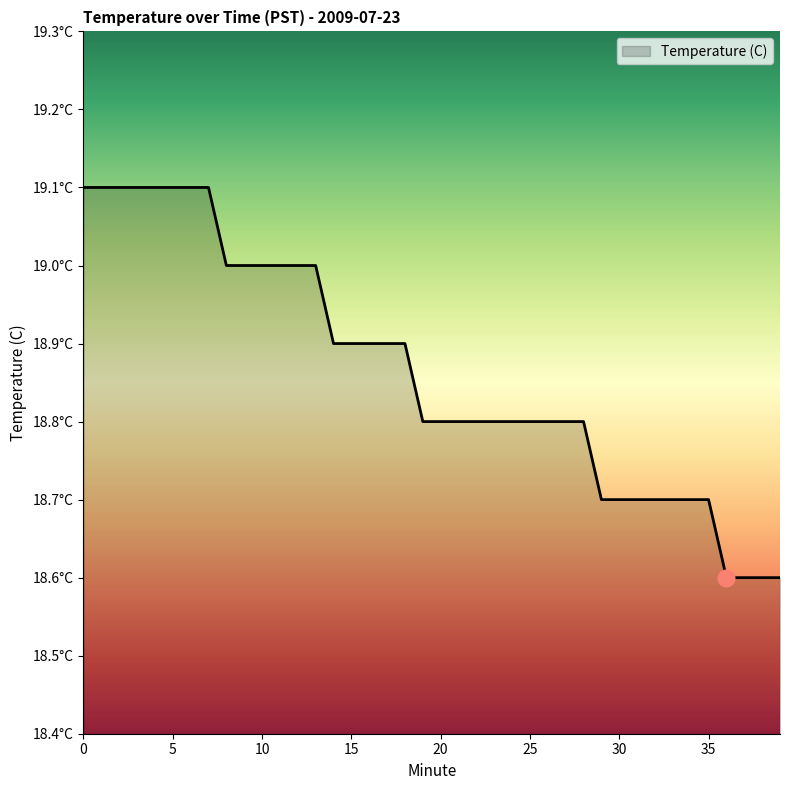

What is the greatest value displayed?

19.1